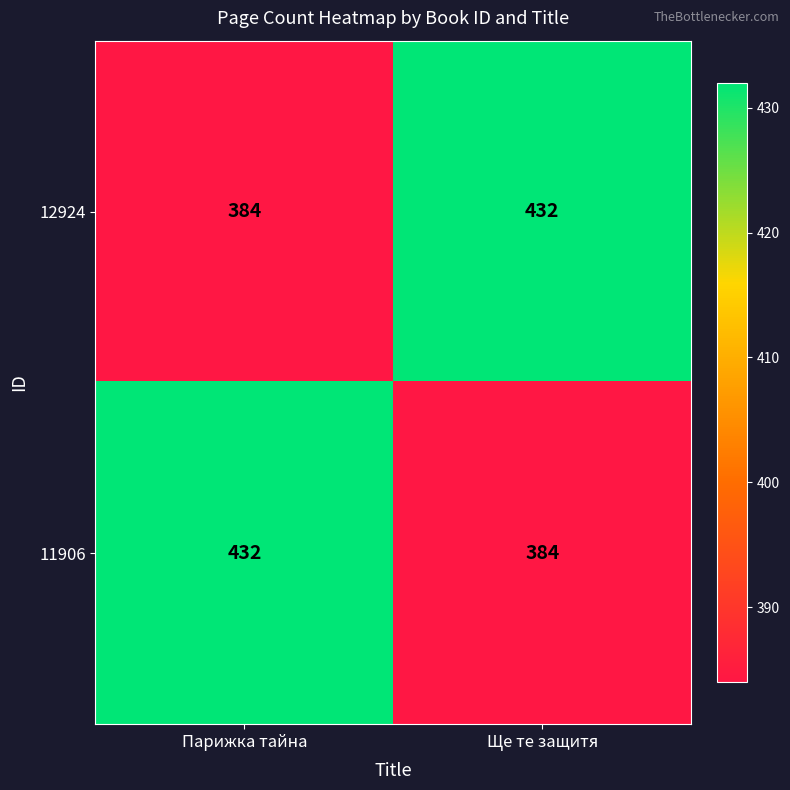

What is the spread (max minus min) of values at Парижка тайна?

48